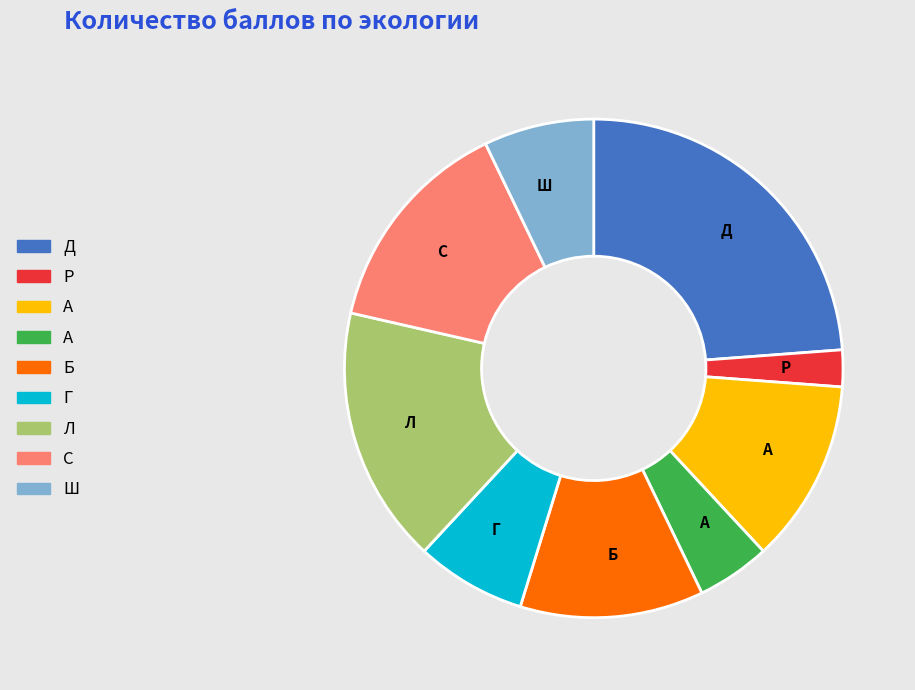

Is there any slice that represents more than half of the pie?

No